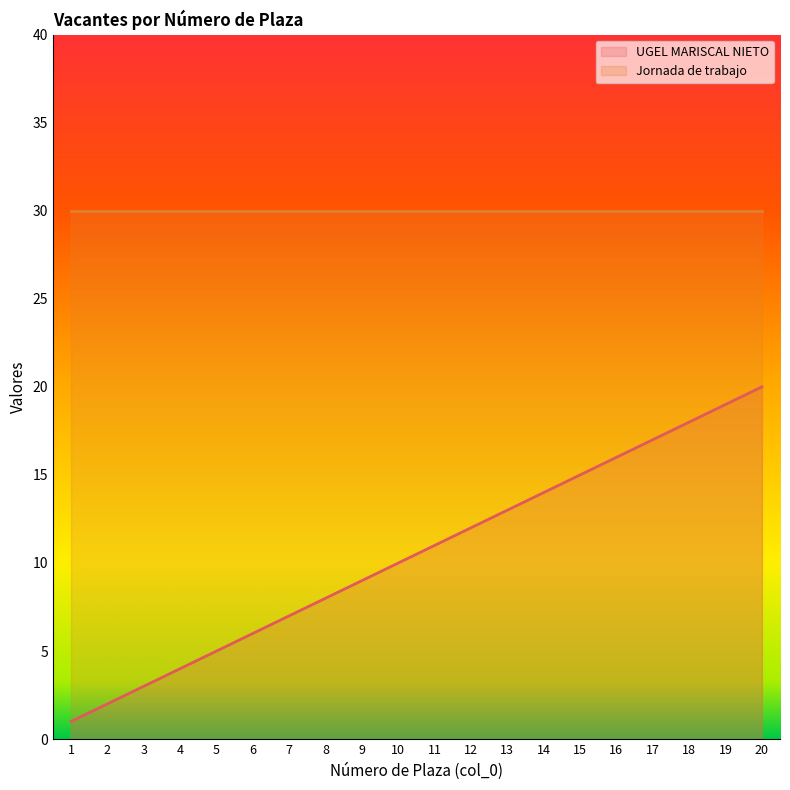

Does the chart have visible grid lines?

No